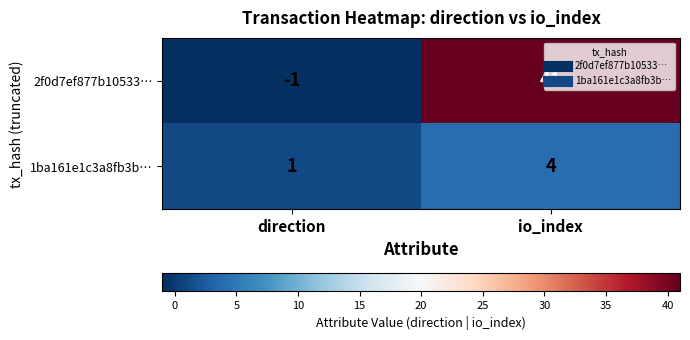

Rank the series by their average value, from highest to lowest.

2f0d7ef877b10533…, 1ba161e1c3a8fb3b…